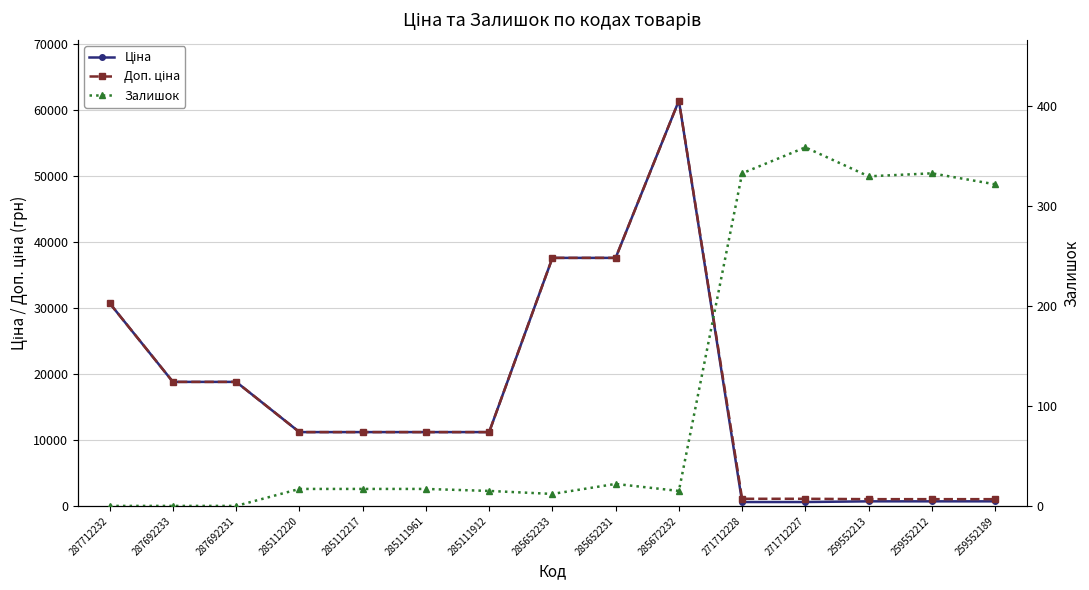

How many interior local peaks does the Ціна series have?

1